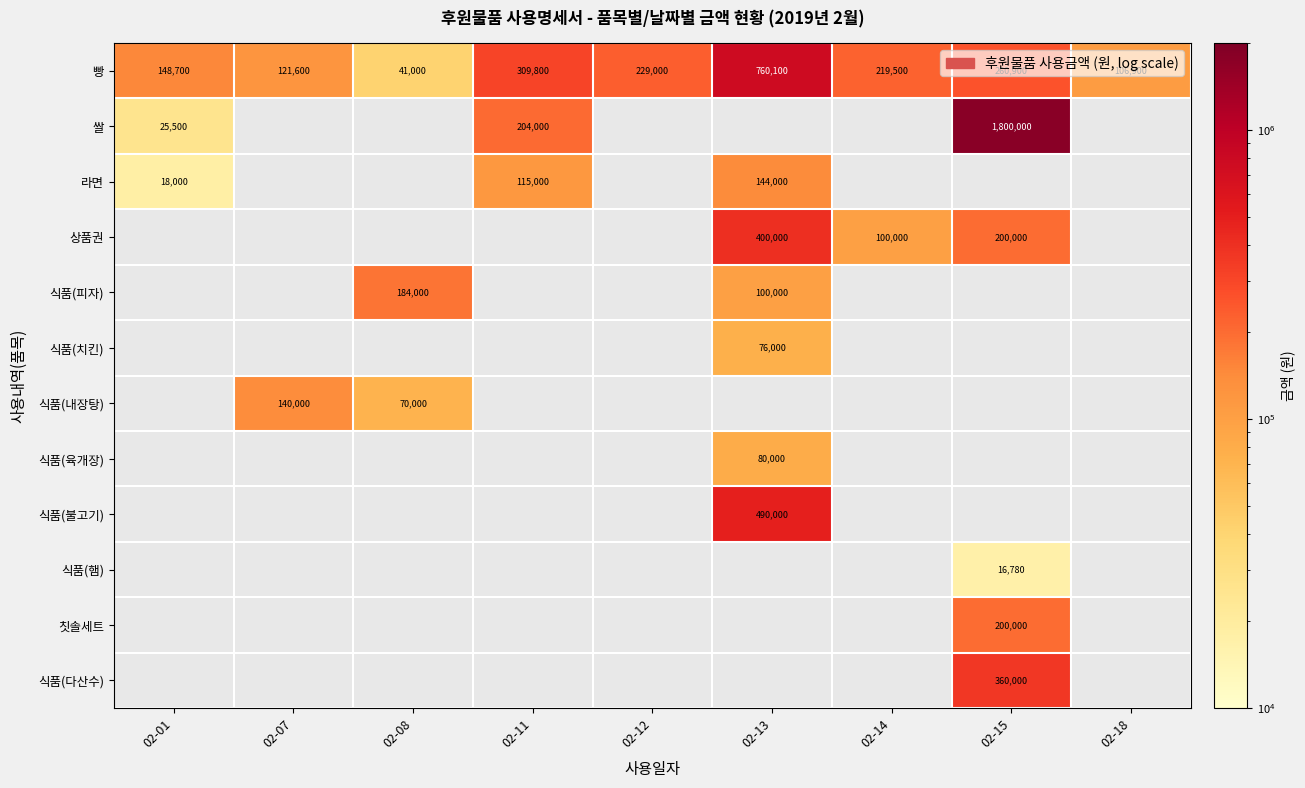

The 칫솔세트 series shows 200000 at 02-15. True or false?

True